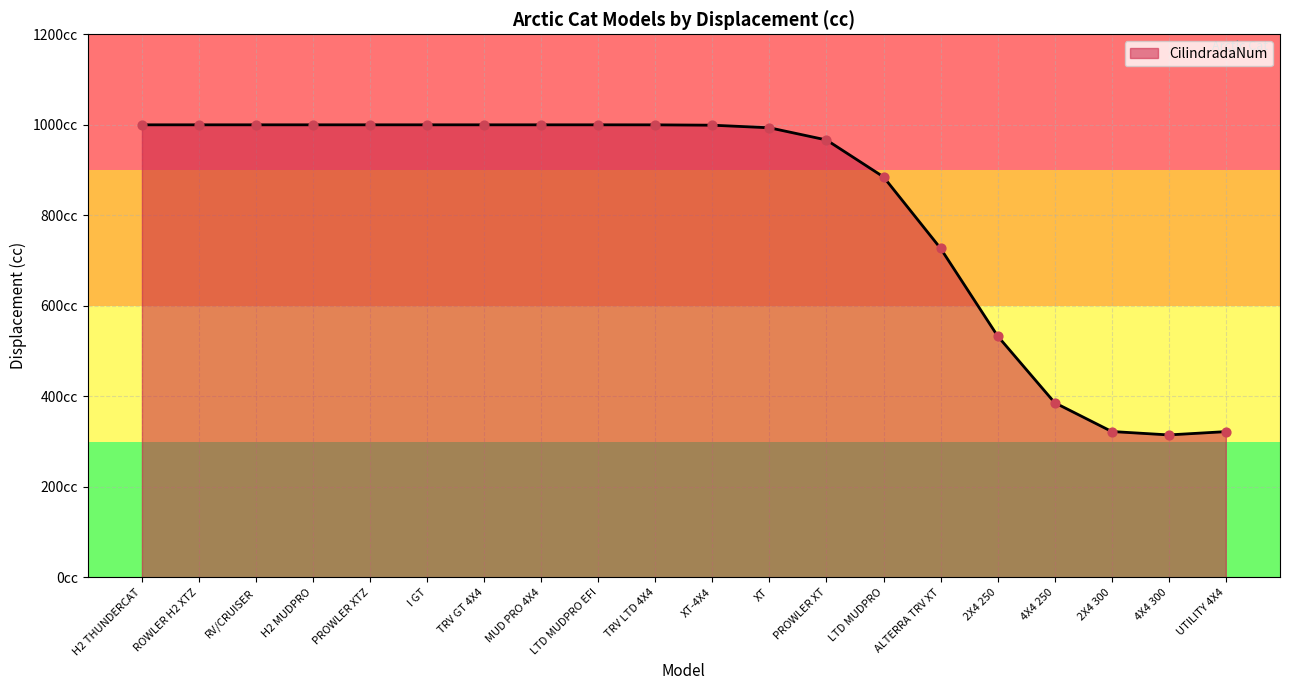

Between TRV GT 4X4 and TRV LTD 4X4, which is larger?

TRV GT 4X4